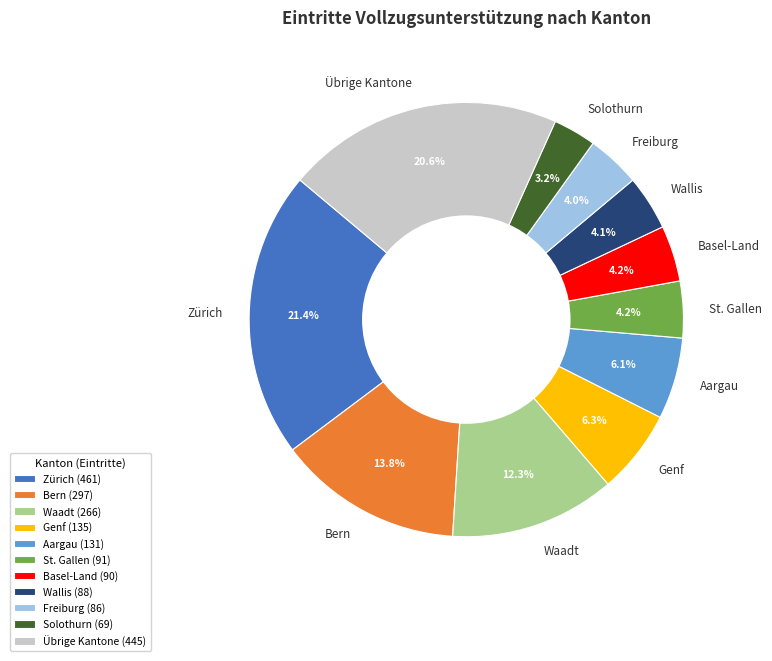

Approximately how many times larger is the value at Aargau compared to Freiburg?

1.5